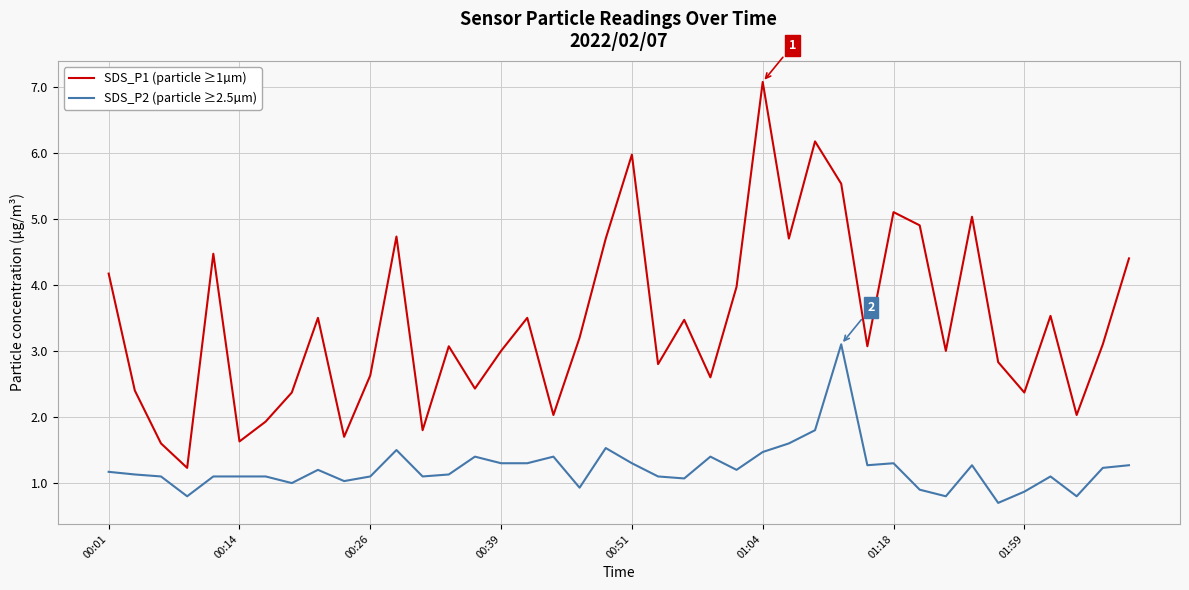

Which series has the largest range (max minus min)?

SDS_P1 (particle ≥1µm)